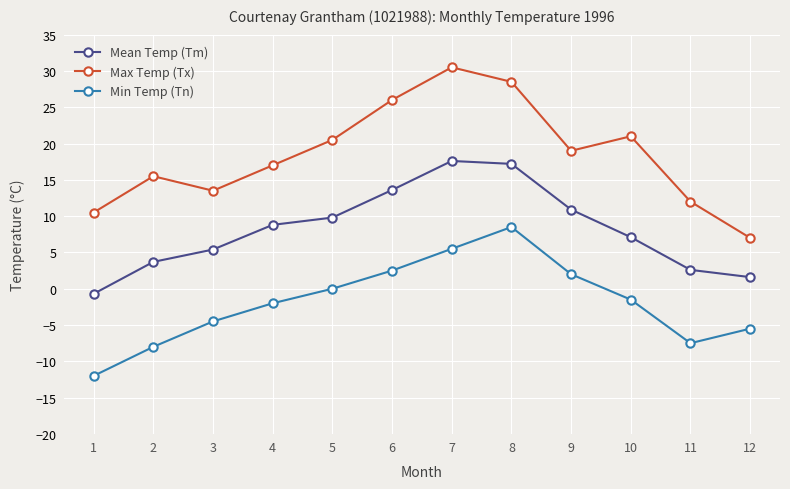

True or false: Min Temp (Tn) has more than 2 interior local peaks.

False